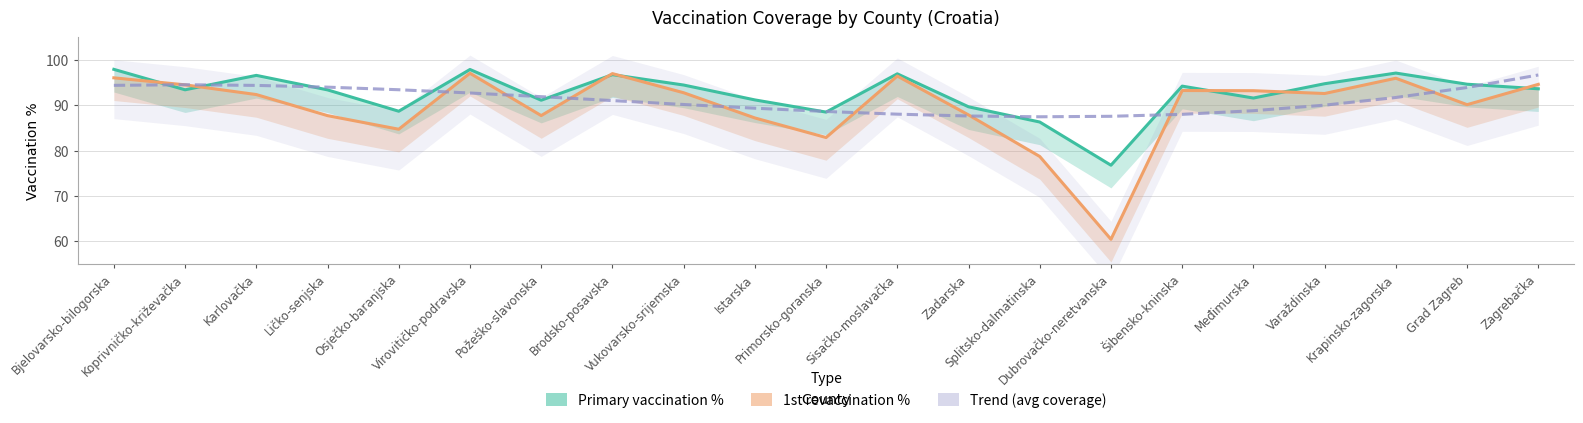

Reading right to left, extract all data points from this chart.

Primary vaccination %: Zagrebačka=93.7	Grad Zagreb=94.7	Krapinsko-zagorska=97.1	Varaždinska=94.8	Međimurska=91.6	Šibensko-kninska=94.2	Dubrovačko-neretvanska=76.8	Splitsko-dalmatinska=86.3	Zadarska=89.7	Sisačko-moslavačka=97.0	Primorsko-goranska=88.5	Istarska=91.2	Vukovarsko-srijemska=94.5	Brodsko-posavska=96.8	Požeško-slavonska=91.1	Virovitičko-podravska=97.9	Osječko-baranjska=88.7	Ličko-senjska=93.4	Karlovačka=96.6	Koprivničko-križevačka=93.4	Bjelovarsko-bilogorska=98.0
1st revaccination %: Zagrebačka=94.6	Grad Zagreb=90.2	Krapinsko-zagorska=96.0	Varaždinska=92.6	Međimurska=93.2	Šibensko-kninska=93.3	Dubrovačko-neretvanska=60.5	Splitsko-dalmatinska=78.7	Zadarska=87.9	Sisačko-moslavačka=96.5	Primorsko-goranska=82.9	Istarska=87.2	Vukovarsko-srijemska=92.8	Brodsko-posavska=97.0	Požeško-slavonska=87.8	Virovitičko-podravska=97.1	Osječko-baranjska=84.7	Ličko-senjska=87.7	Karlovačka=92.4	Koprivničko-križevačka=94.5	Bjelovarsko-bilogorska=96.1
Trend (avg coverage): Zagrebačka=96.7	Grad Zagreb=93.9	Krapinsko-zagorska=91.7	Varaždinska=90.1	Međimurska=88.8	Šibensko-kninska=88.0	Dubrovačko-neretvanska=87.6	Splitsko-dalmatinska=87.5	Zadarska=87.7	Sisačko-moslavačka=88.1	Primorsko-goranska=88.7	Istarska=89.4	Vukovarsko-srijemska=90.2	Brodsko-posavska=91.1	Požeško-slavonska=91.9	Virovitičko-podravska=92.7	Osječko-baranjska=93.5	Ličko-senjska=94.0	Karlovačka=94.4	Koprivničko-križevačka=94.6	Bjelovarsko-bilogorska=94.4